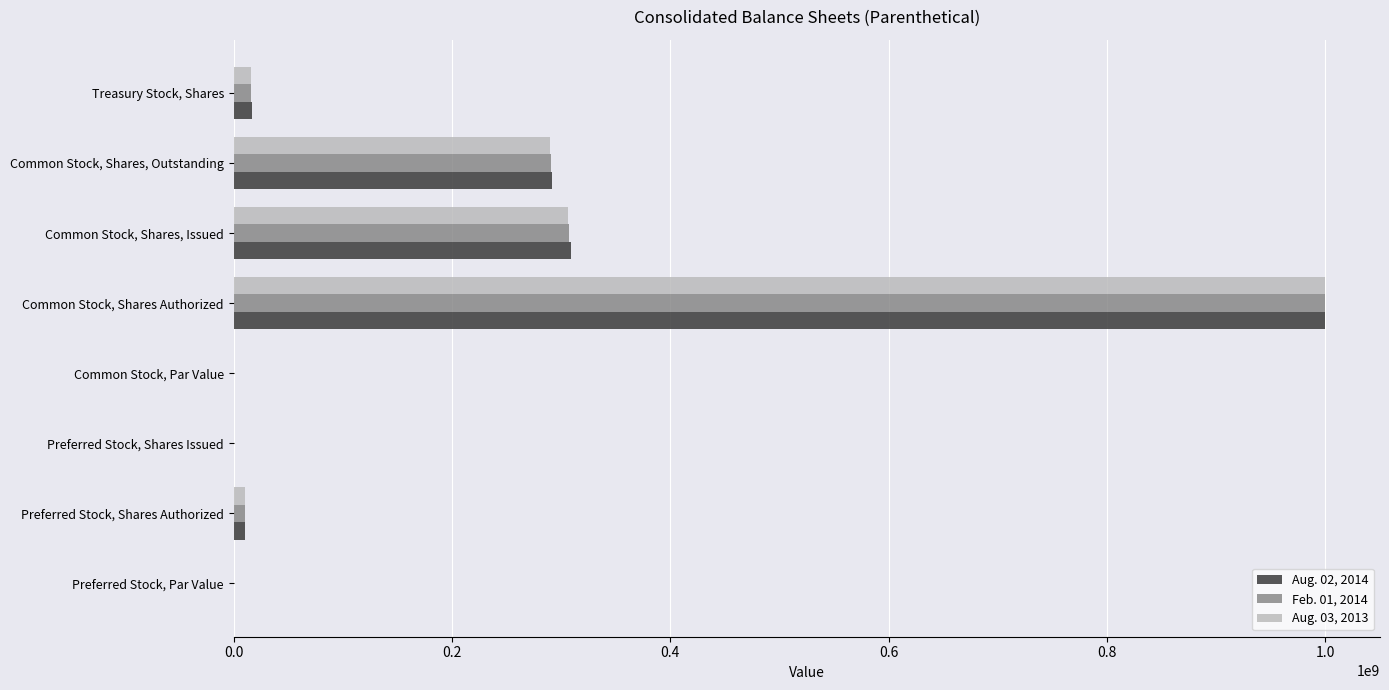

What is the total value across all series at Common Stock, Shares Authorized?

3000000000.0